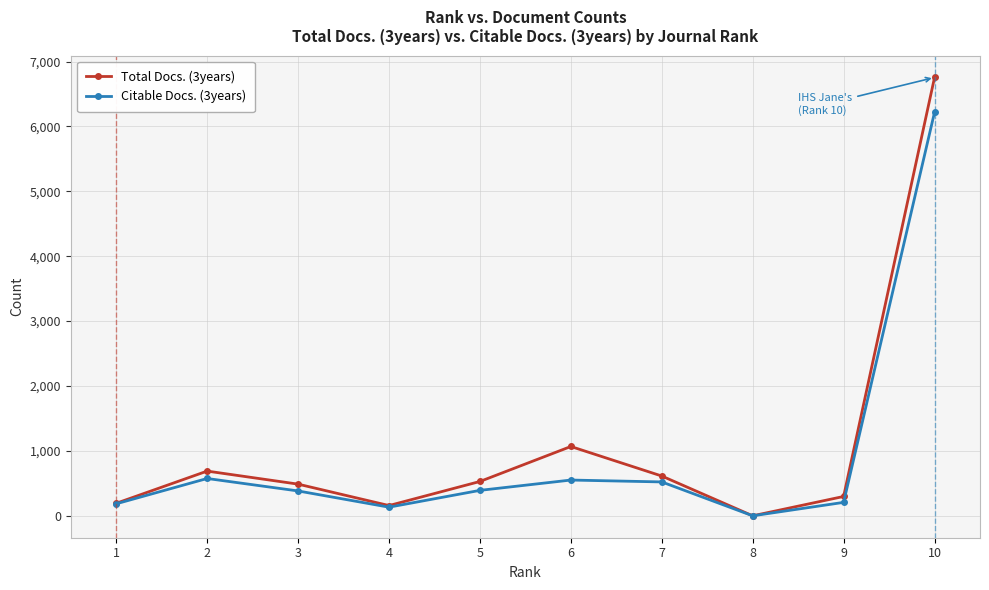

Which series has the widest spread of values?

Total Docs. (3years)